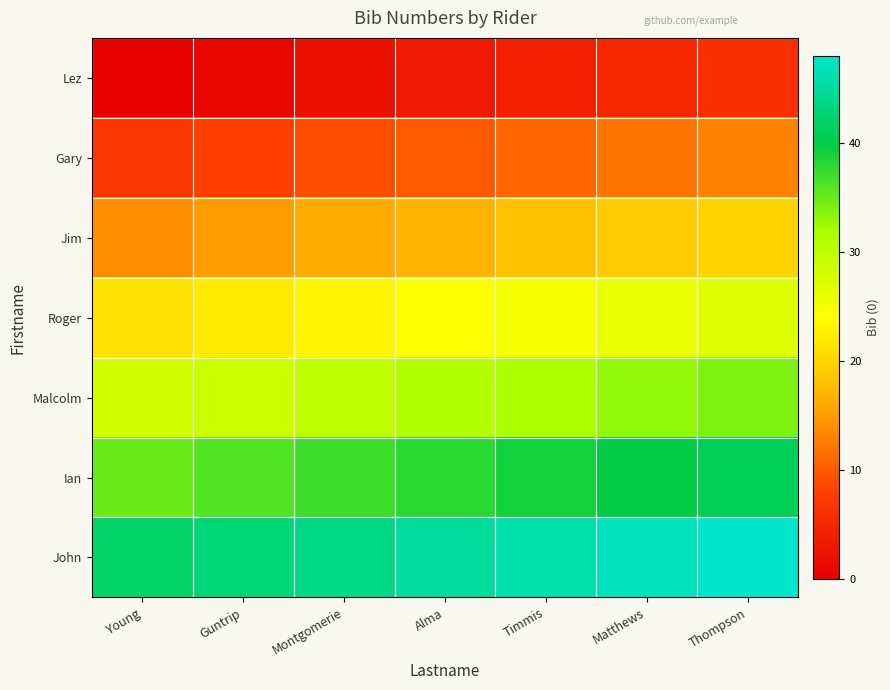

Reading left to right, transcribe all the data shown in this chart.

Lez: Young=0	Guntrip=1	Montgomerie=2	Alma=3	Timmis=4	Matthews=5	Thompson=6
Gary: Young=7	Guntrip=8	Montgomerie=9	Alma=10	Timmis=11	Matthews=12	Thompson=13
Jim: Young=14	Guntrip=15	Montgomerie=16	Alma=17	Timmis=18	Matthews=19	Thompson=20
Roger: Young=21	Guntrip=22	Montgomerie=23	Alma=24	Timmis=25	Matthews=26	Thompson=27
Malcolm: Young=28	Guntrip=29	Montgomerie=30	Alma=31	Timmis=32	Matthews=33	Thompson=34
Ian: Young=35	Guntrip=36	Montgomerie=37	Alma=38	Timmis=39	Matthews=40	Thompson=41
John: Young=42	Guntrip=43	Montgomerie=44	Alma=45	Timmis=46	Matthews=47	Thompson=48